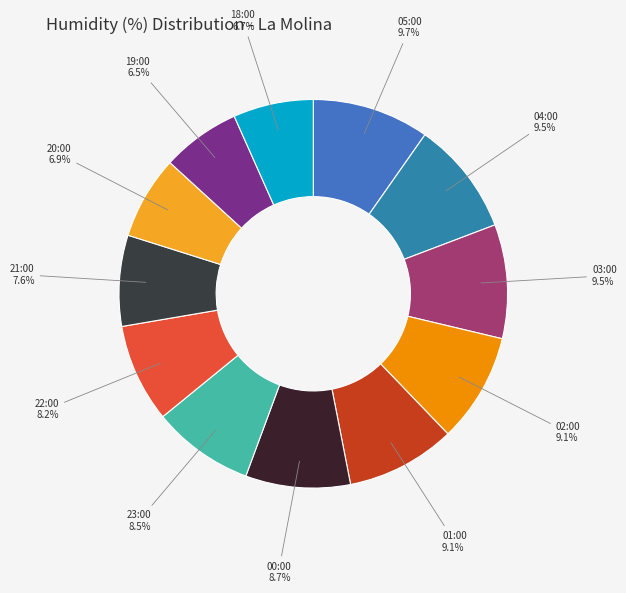

How many segments does this pie chart have?

12